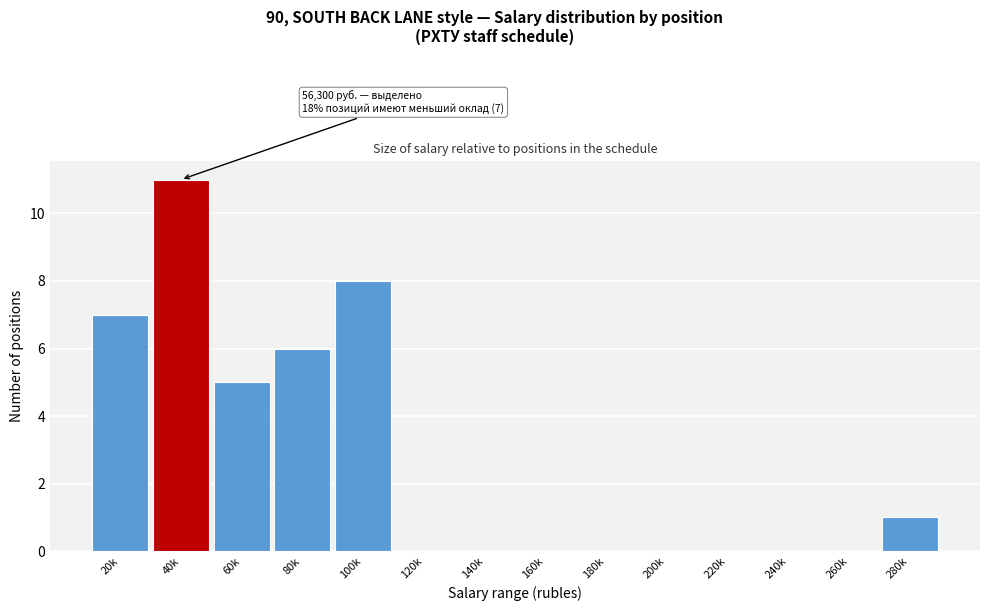

Reading right to left, what are all the values shown in this chart?

280k=1	260k=0	240k=0	220k=0	200k=0	180k=0	160k=0	140k=0	120k=0	100k=8	80k=6	60k=5	40k=11	20k=7